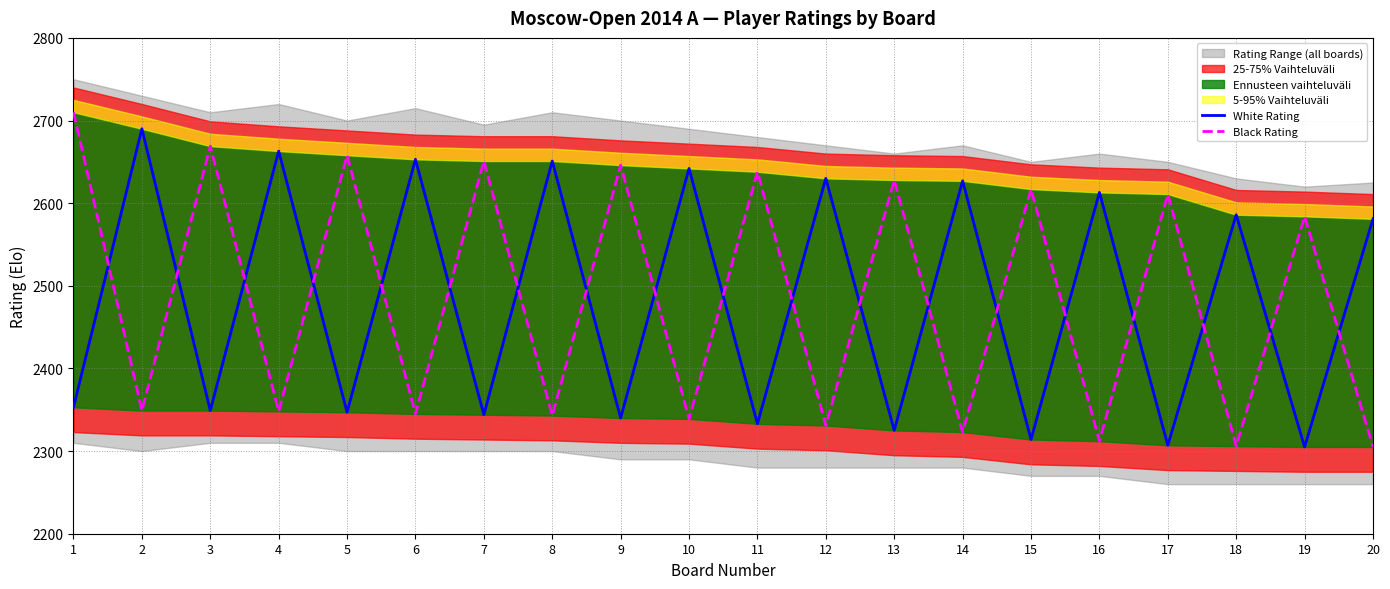

The value of Black Rating at 1 is 4564. True or false?

False